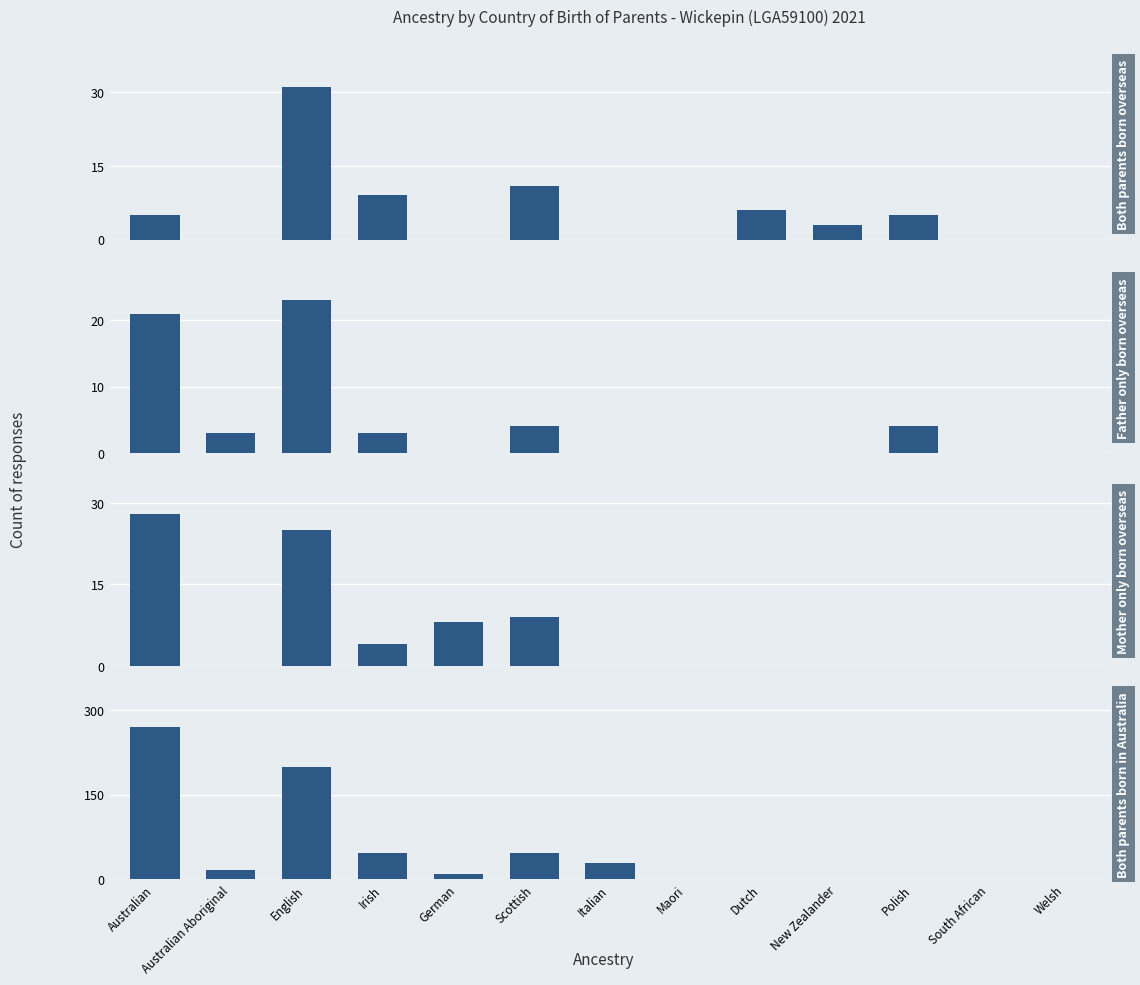

What is the highest value of the Father only born overseas series?

23